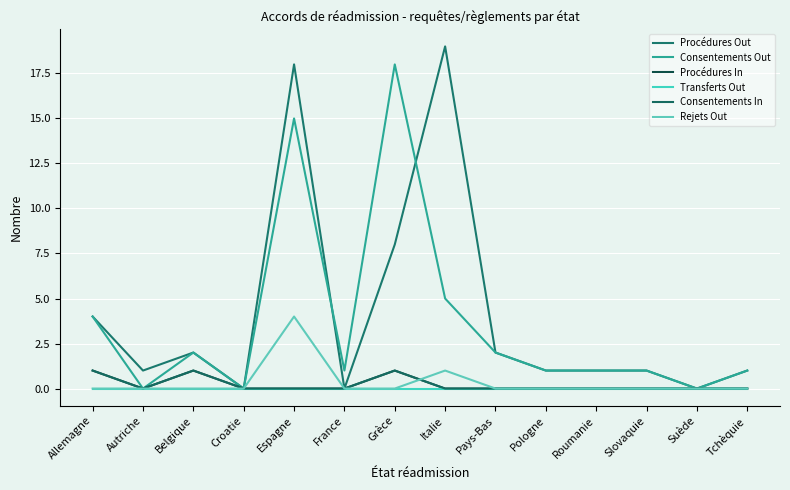

At which category is the sum across all series the highest?

Espagne